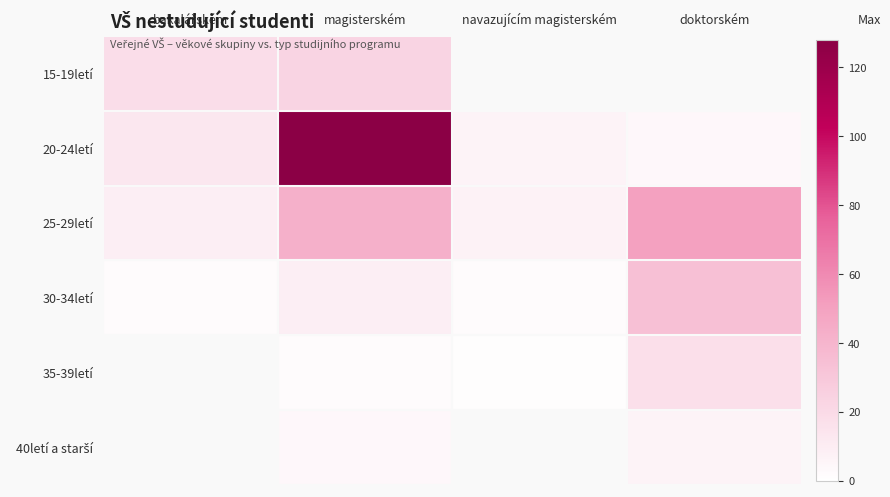

Which category has the lowest value in the 30-34letí series?

bakalářském